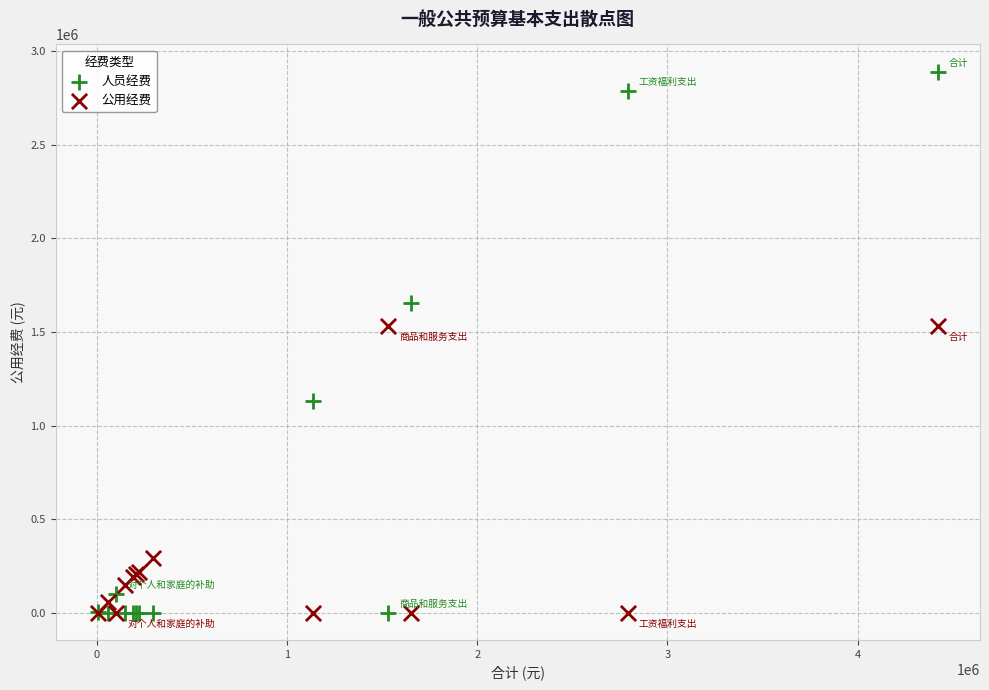

Which series has the widest spread of Y values?

人员经费